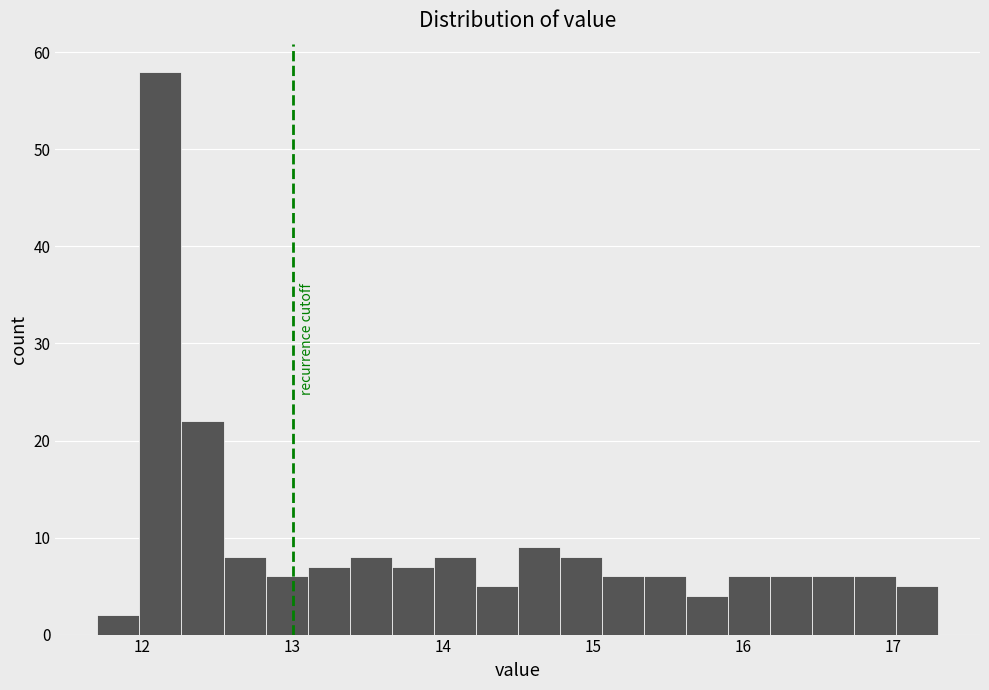

Around what value on the x-axis is the tallest bar? Give the approximate position of its centre, as read against the axis.

12.1